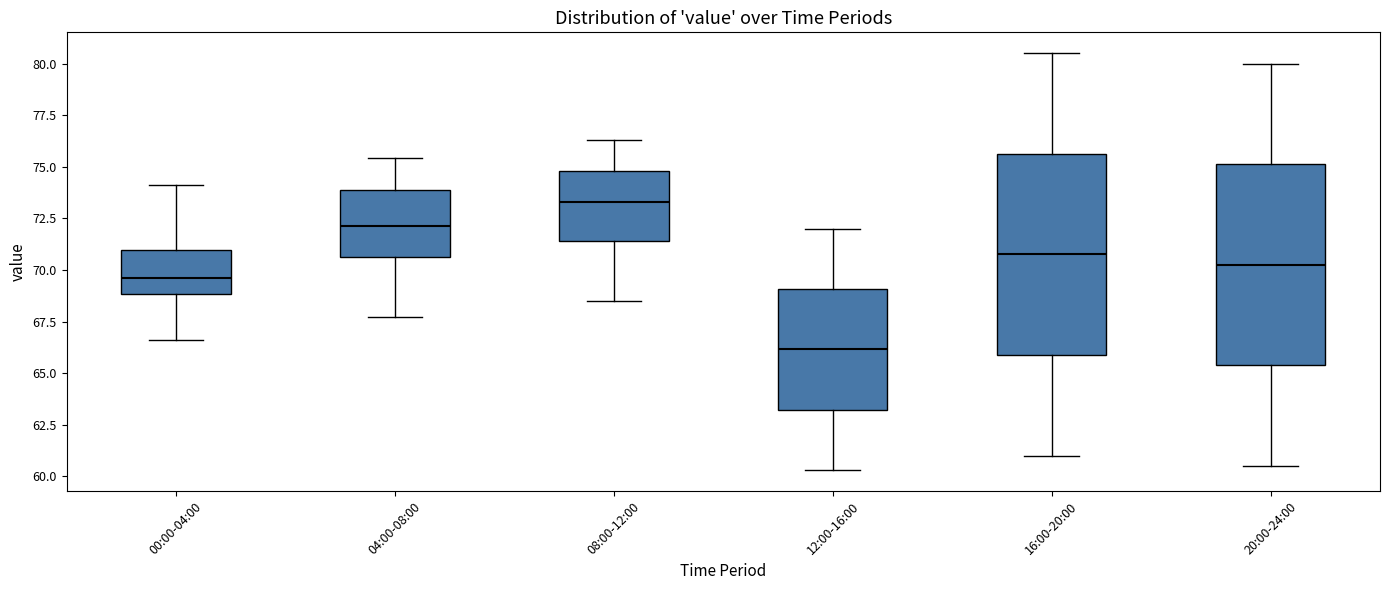

Which box's median line is the highest?

08:00-12:00